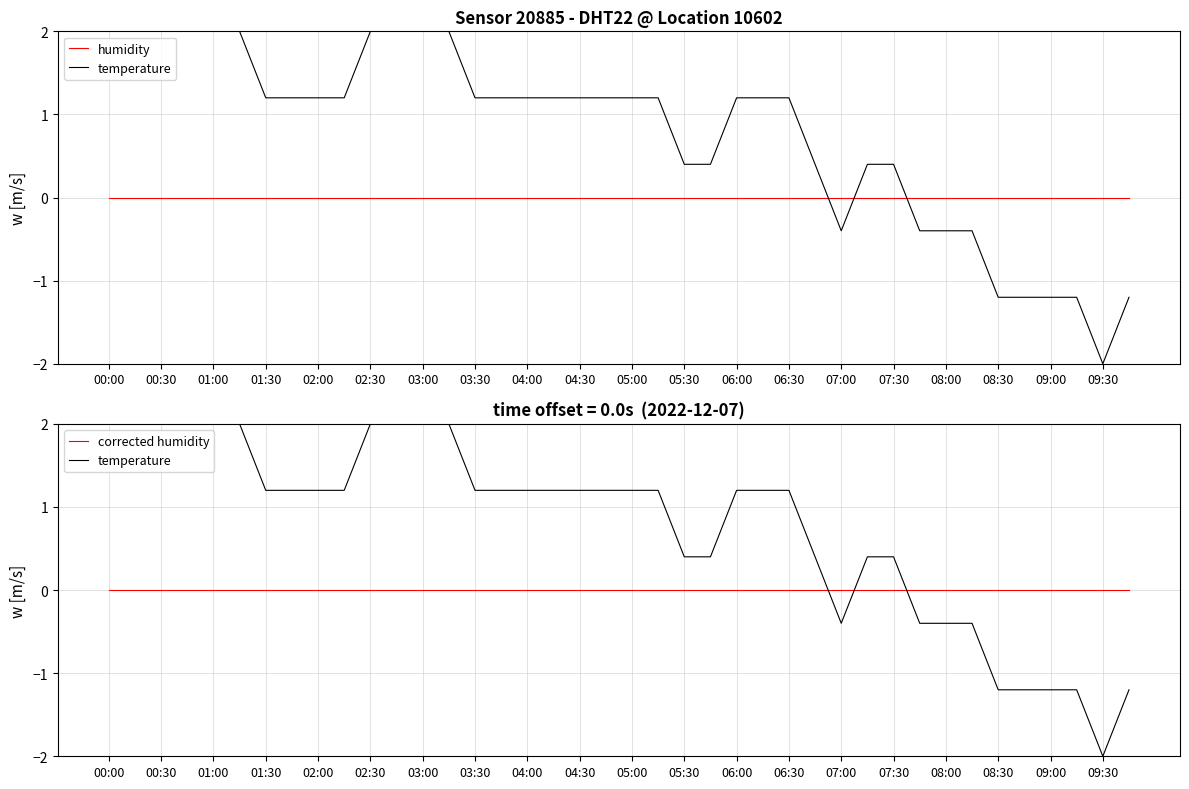

Is the value of temperature at 39 greater than the value of humidity at 28?

No